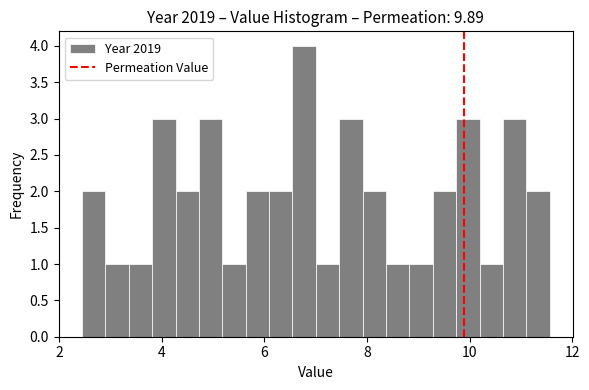

Read against the x-axis, roughly where is the centre of the tallest bar?

6.8